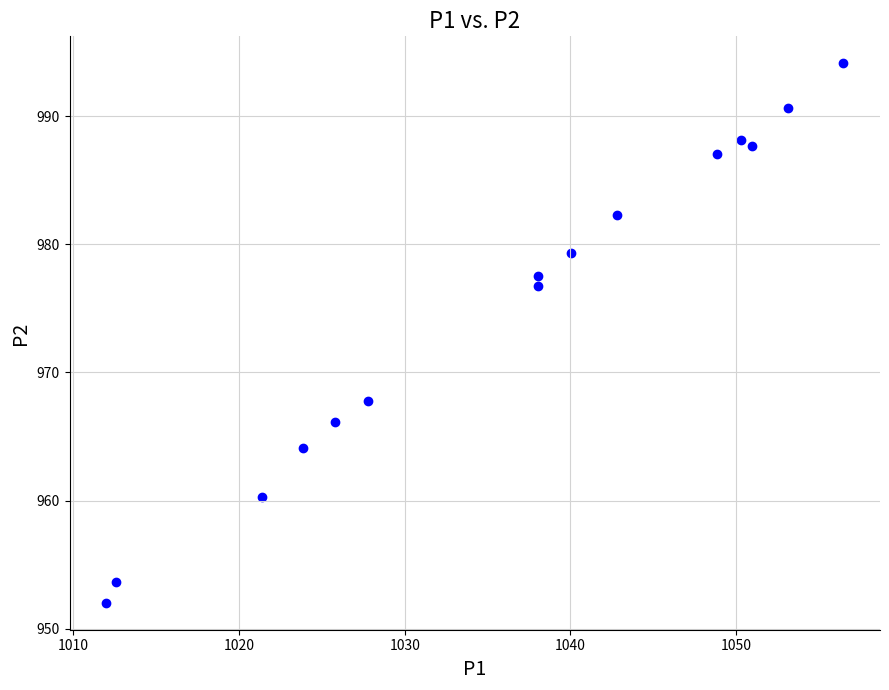

What is the range of Y values (max minus min)?

42.1